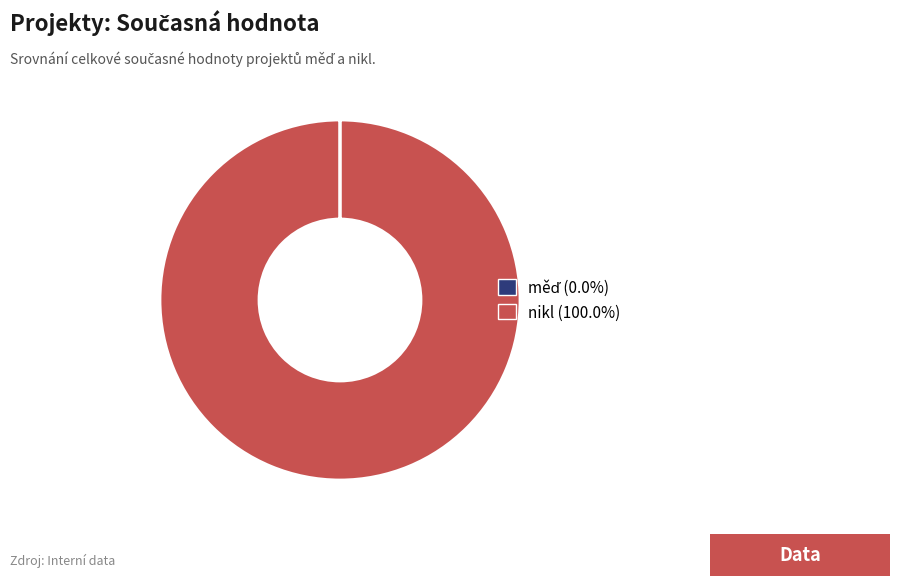

Does nikl (100.0%) represent more than half of the total?

Yes